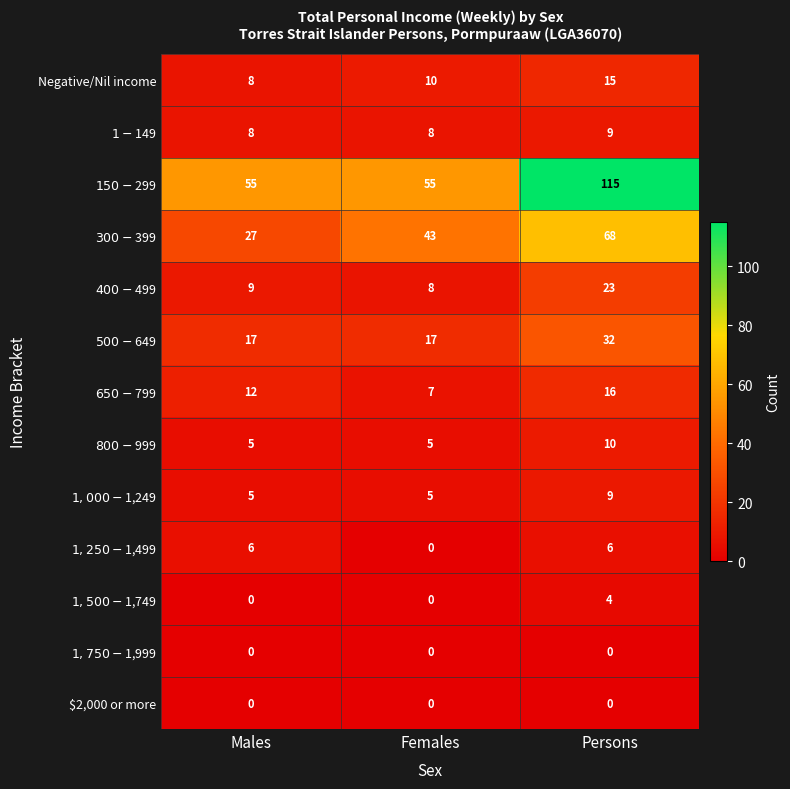

How many series are shown in this chart?

13